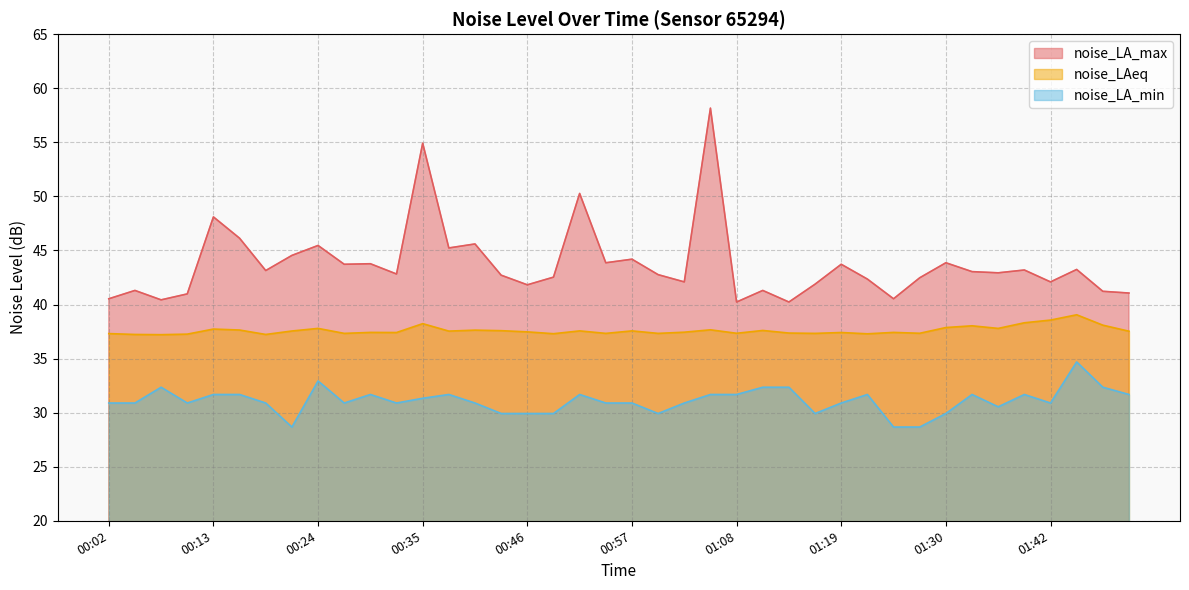

List the series in order of their peak value, highest first.

noise_LA_max, noise_LAeq, noise_LA_min